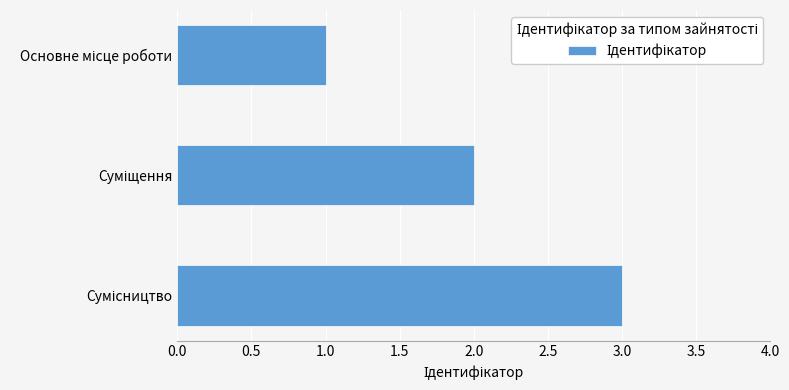

What is the maximum value shown in the chart?

3